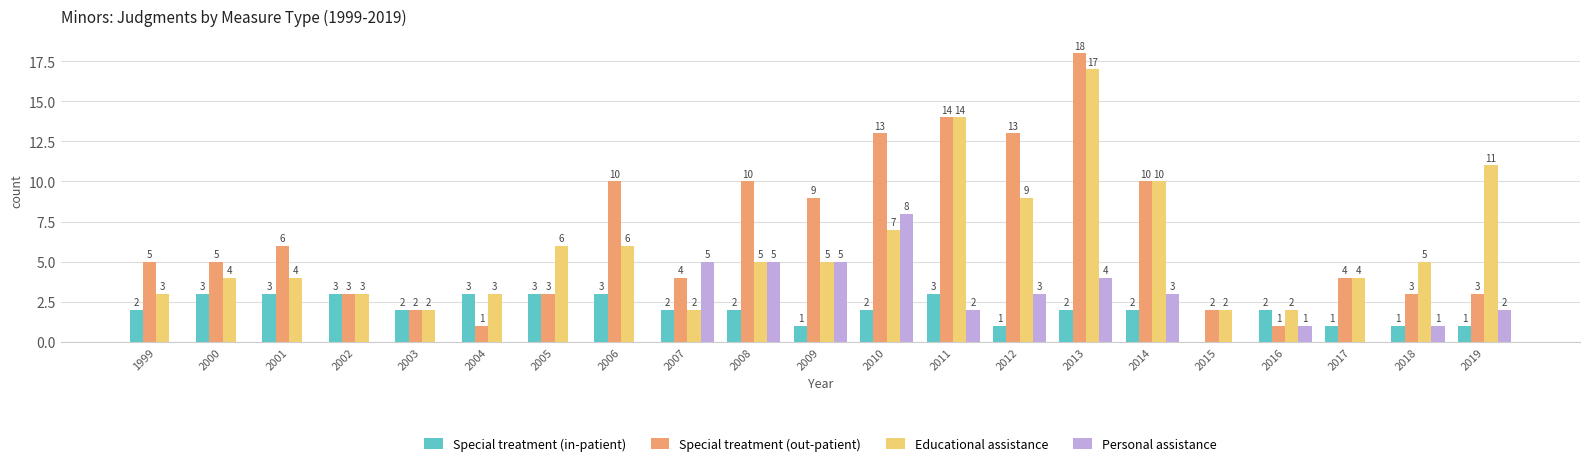

Is the value of Personal assistance at 2013 greater than the value of Special treatment (in-patient) at 2003?

Yes